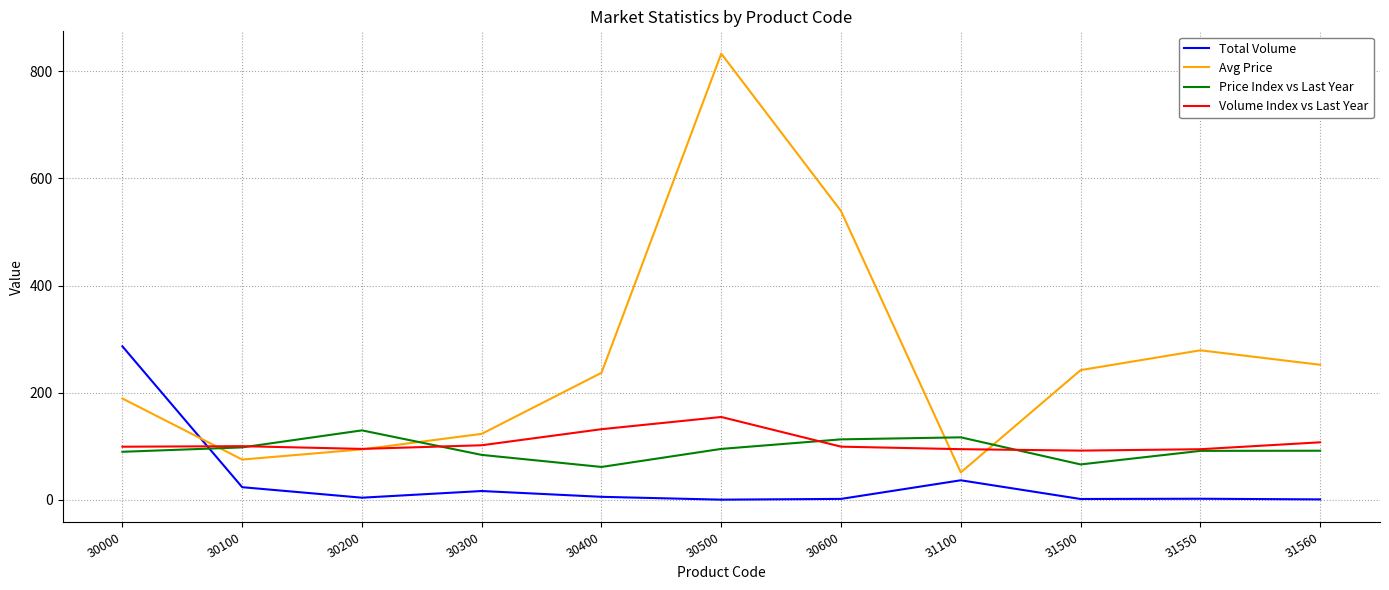

True or false: Price Index vs Last Year has a value of 132.8 at 30000.

False